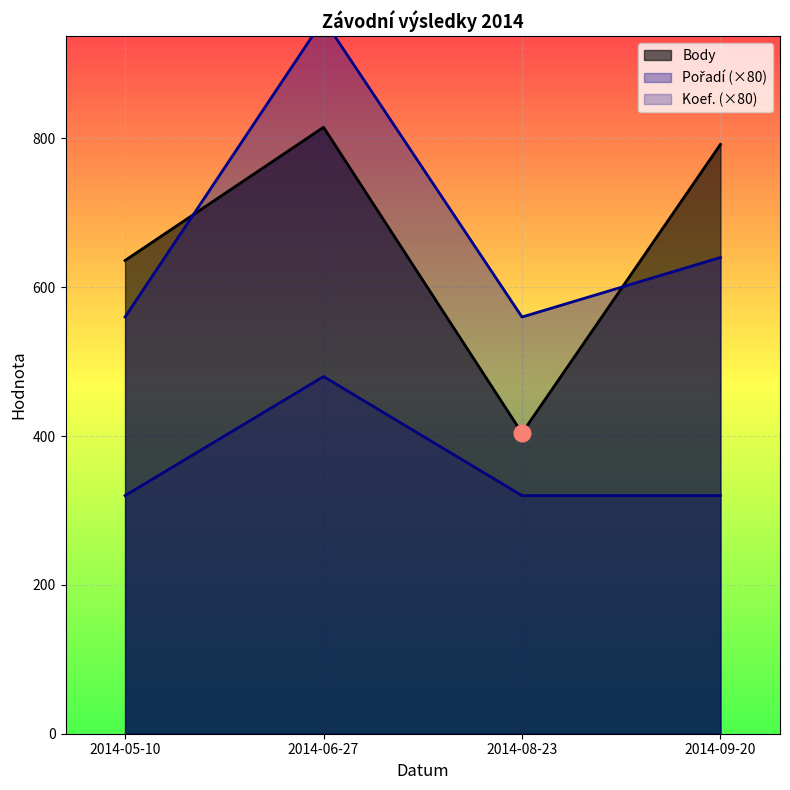

True or false: Body and Koef. cross at least once.

False